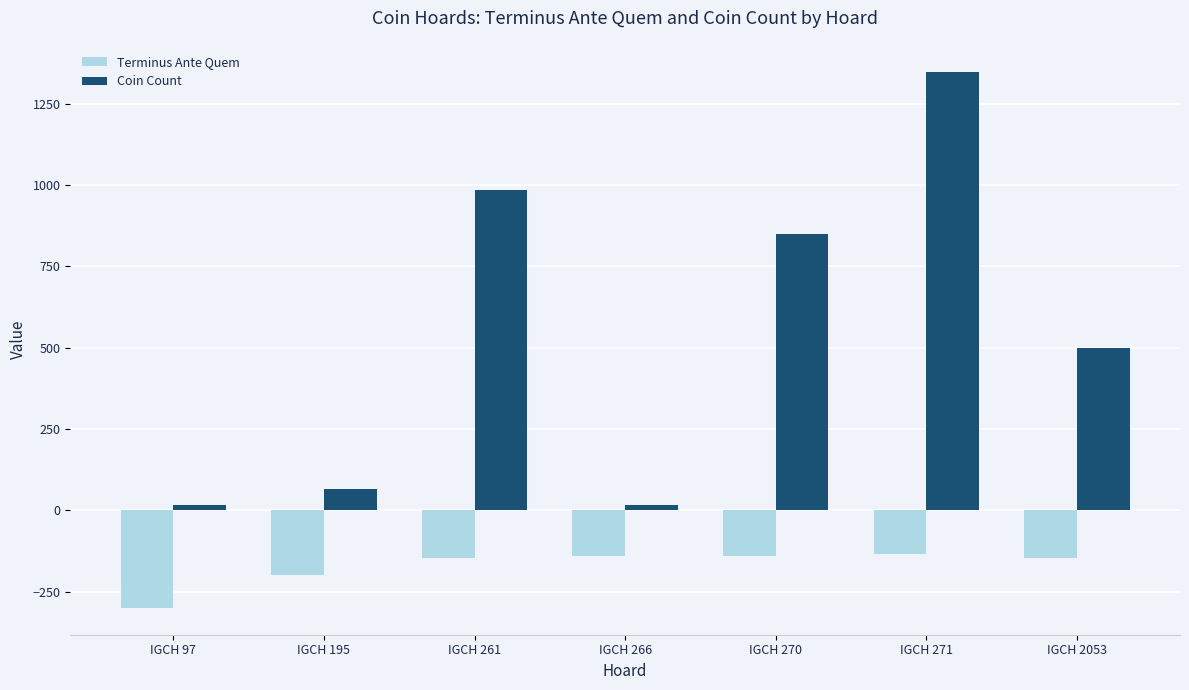

Is it true that Terminus Ante Quem equals -58 at IGCH 271?

False